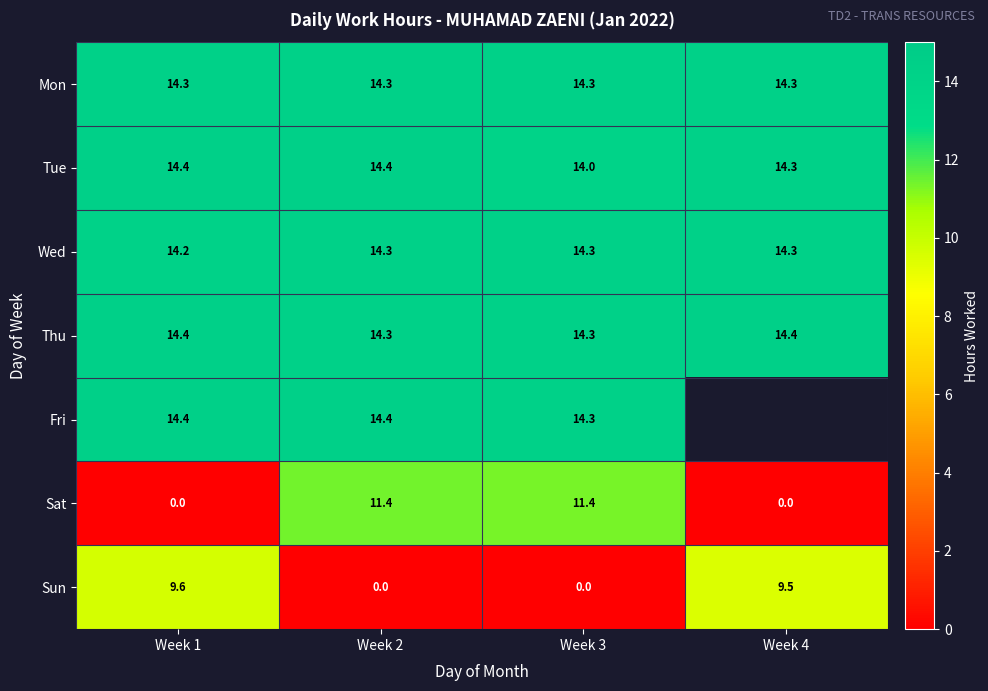

How many categories are shown in the chart?

4